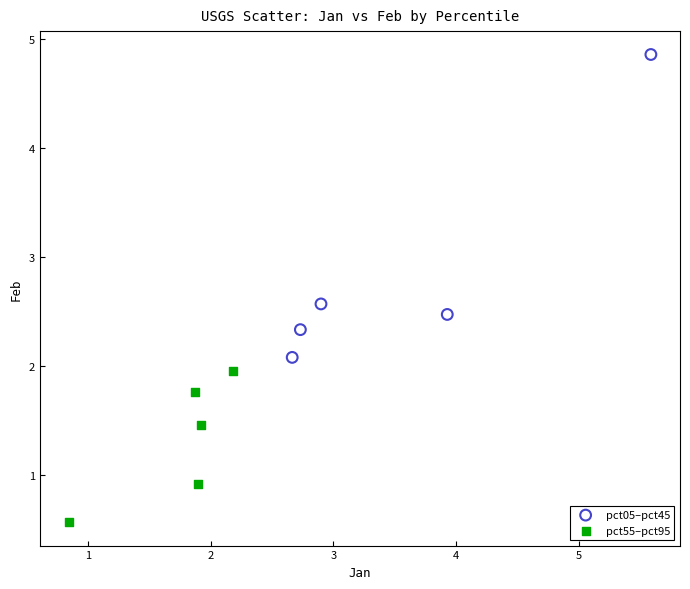

Which series has the widest spread of Y values?

pct05–pct45